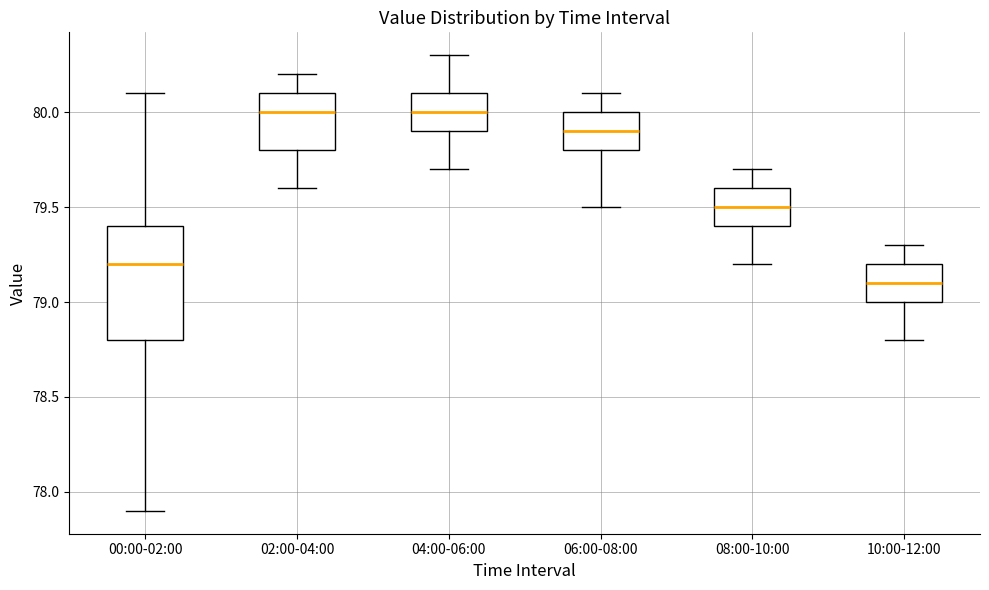

Where does the upper whisker of the box for 04:00-06:00 end on the y-axis? The values are not printed on the chart, so give them approximately, as read against the axis.

80.3